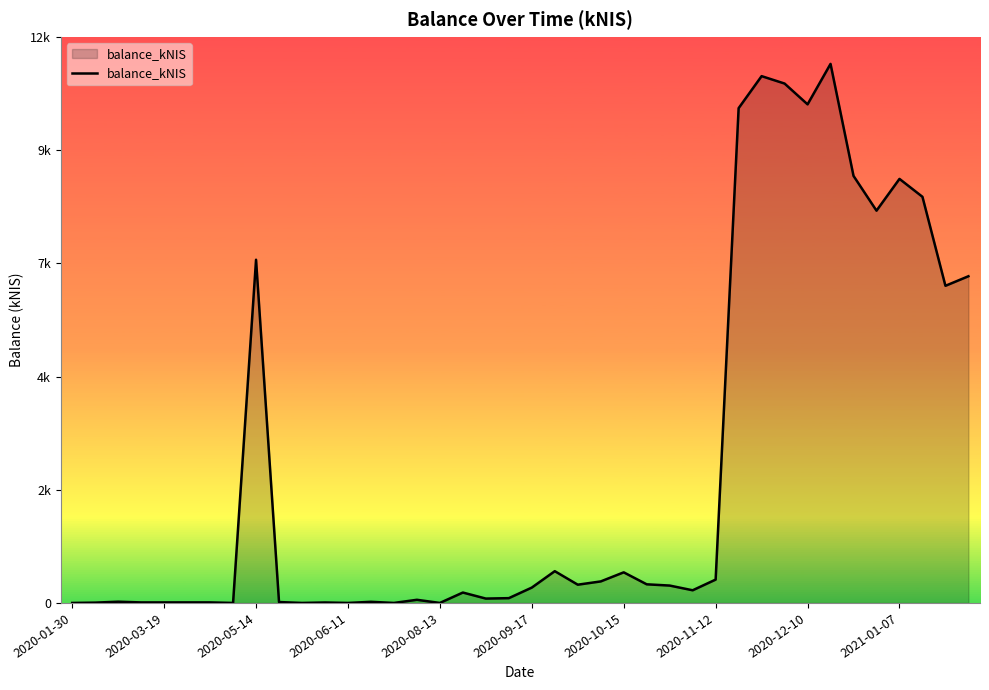

Is this an area chart (filled region under the line)?

Yes